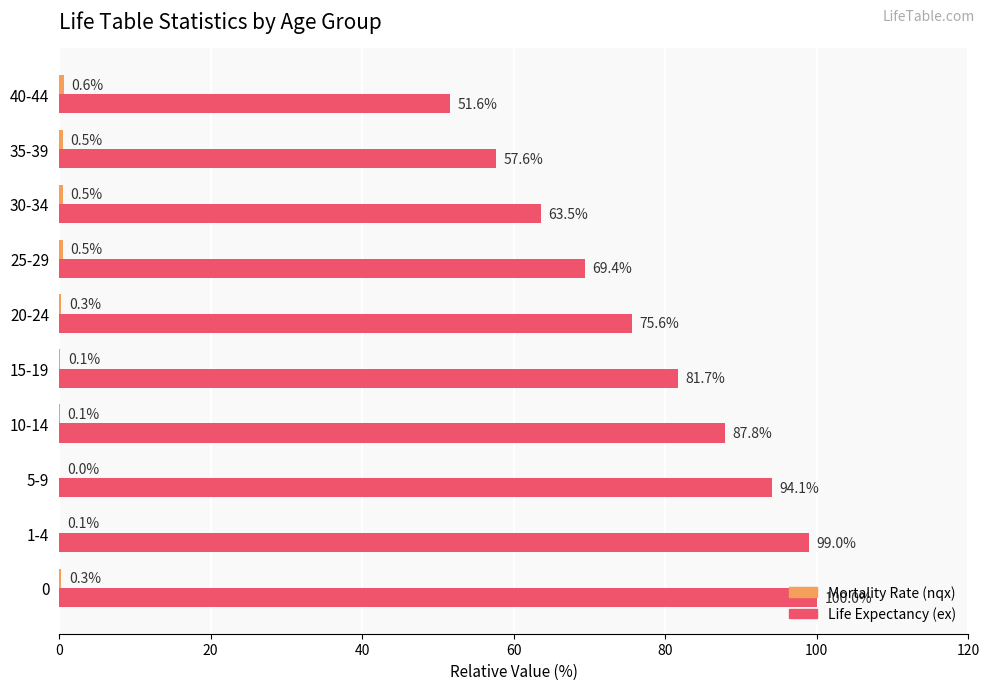

What is the total value across all series at 15-19?

81.8